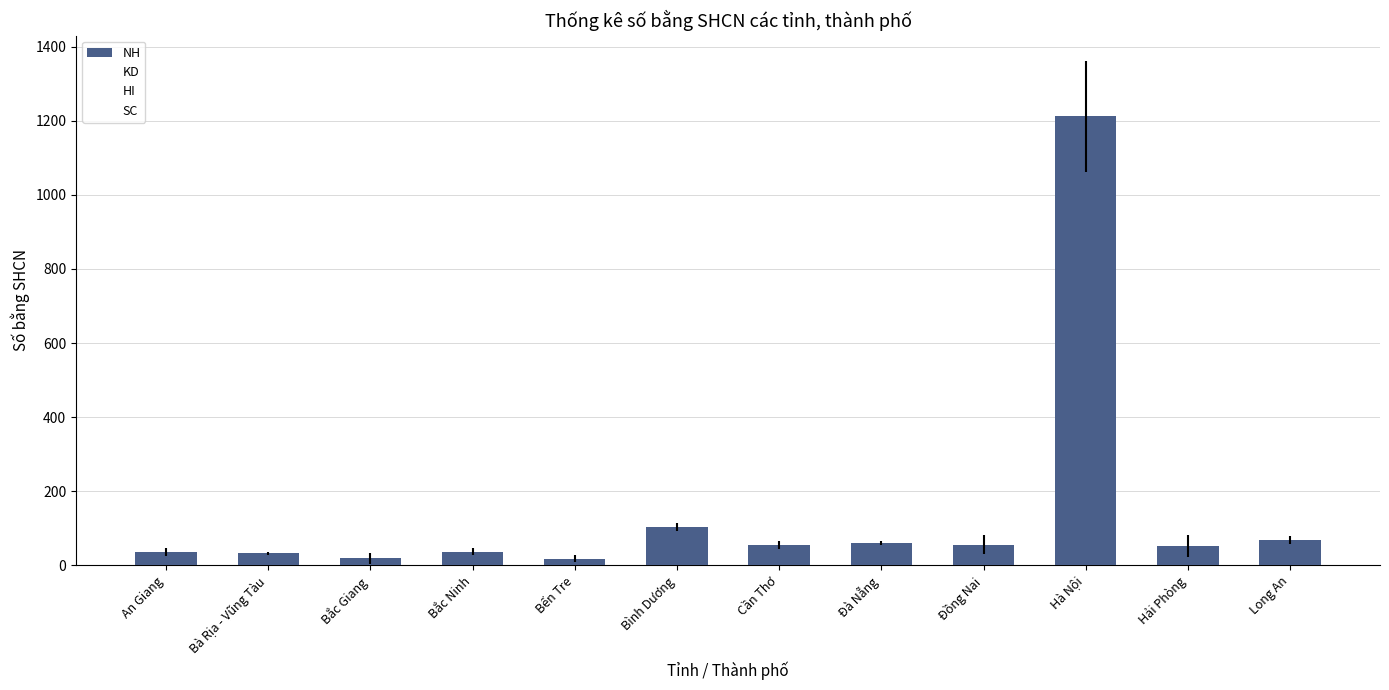

How many categories are shown in the chart?

12